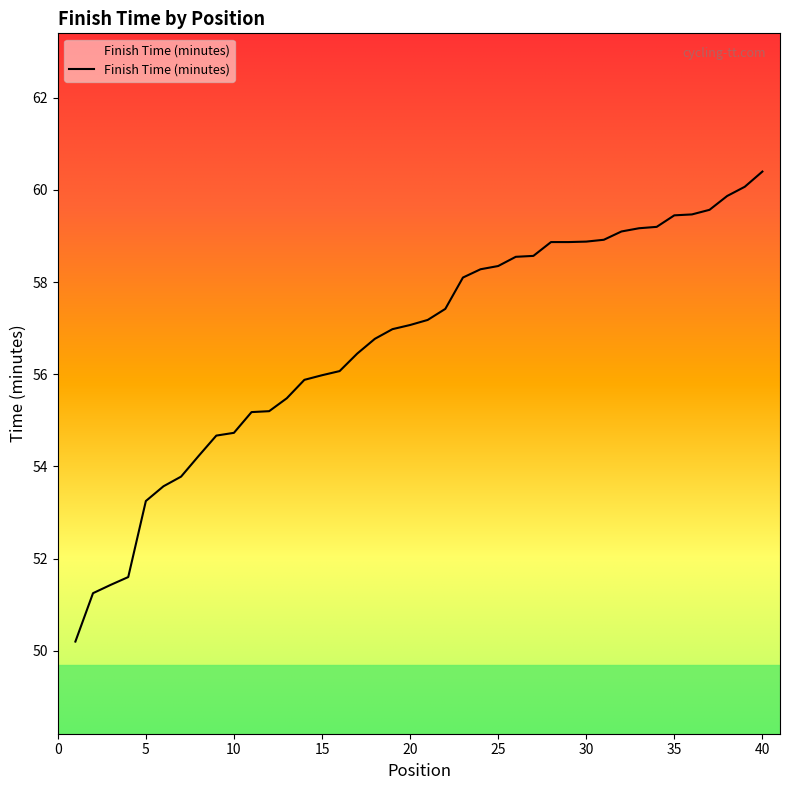

What is the difference between the maximum and minimum values?

10.2